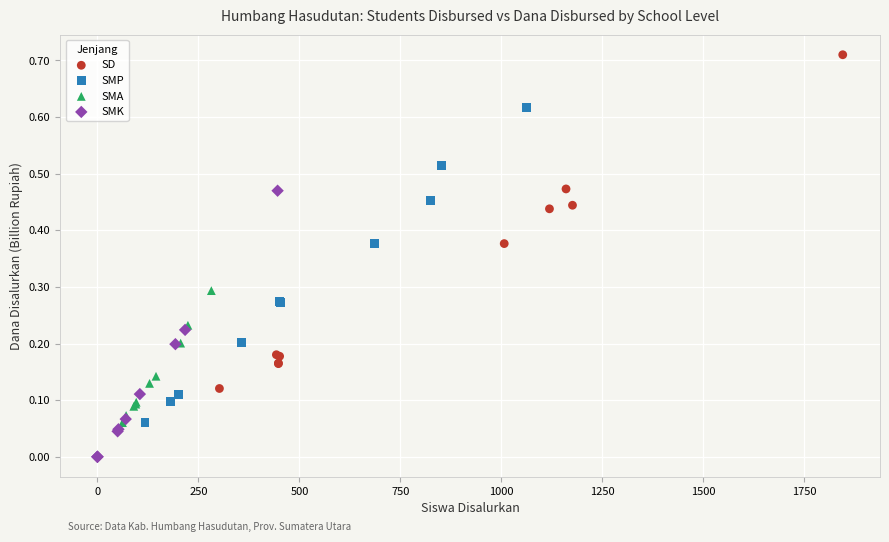

Which series contains the lowest Y value?

SMK